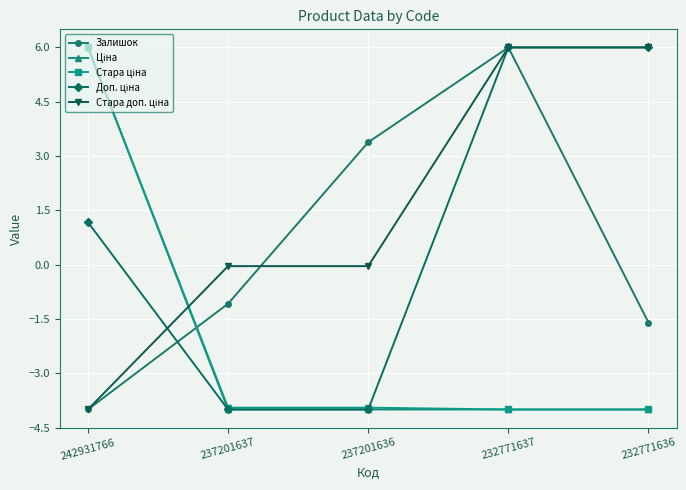

The value of Залишок at 237201637 is -1.8. True or false?

False